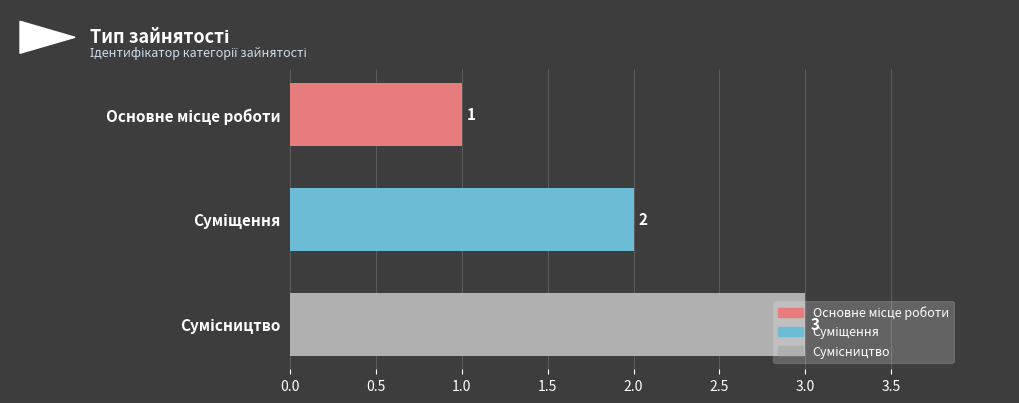

Count the values in the range 1 to 3.

3